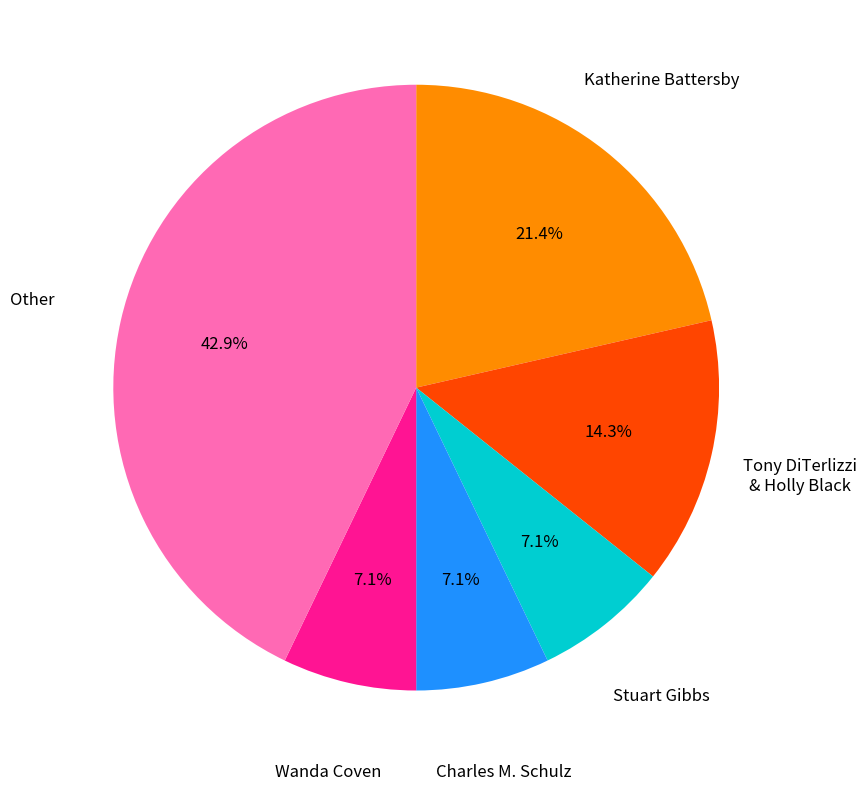

To the nearest percent, what is the difference between the largest and smallest slice percentages?

36%